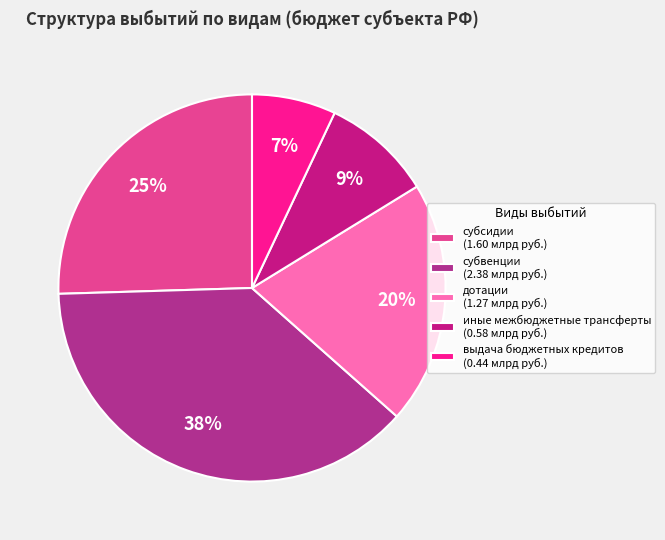

What is the ratio of the value at выдача бюджетных кредитов to the value at субвенции?

0.2